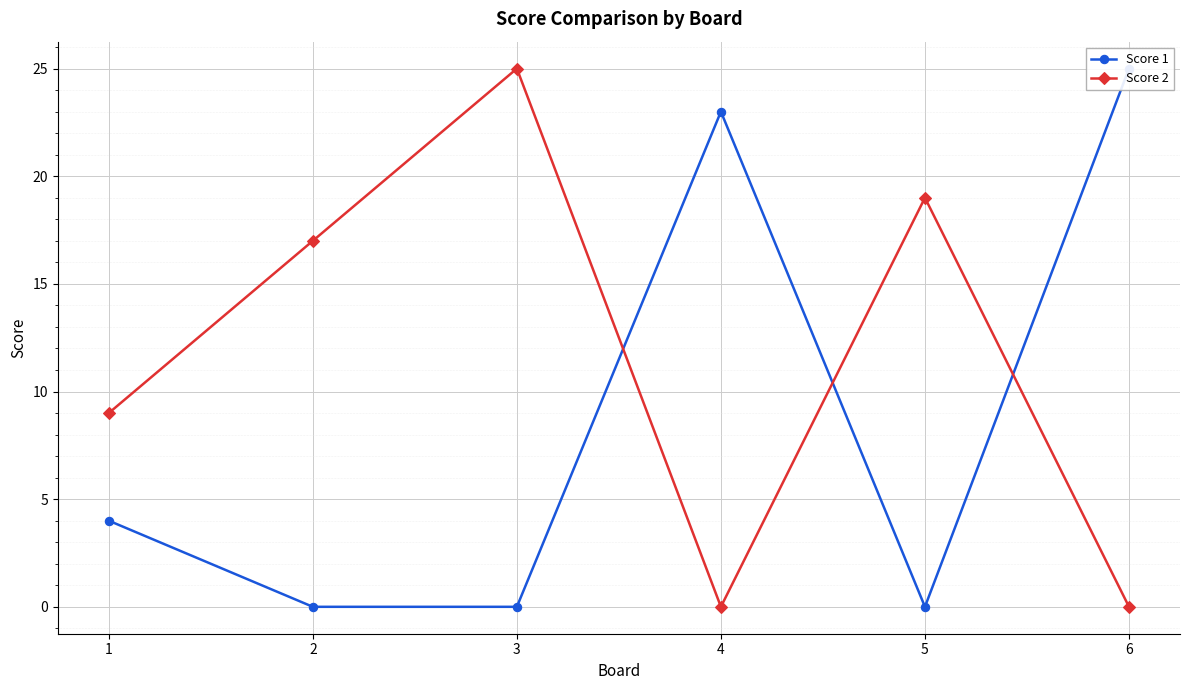

How many times do Score 2 and Score 1 cross each other?

3